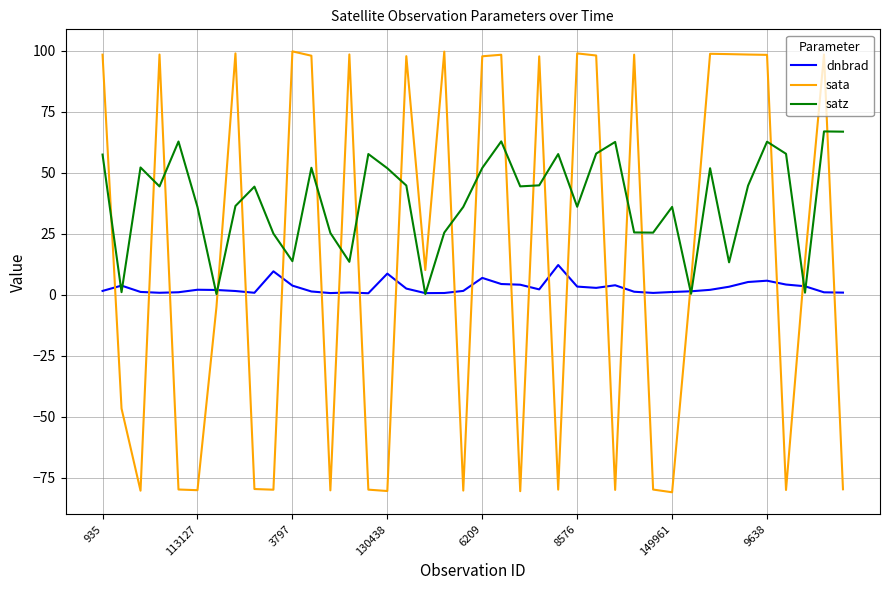

Rank the series by their average value, from lowest to highest.

dnbrad, sata, satz